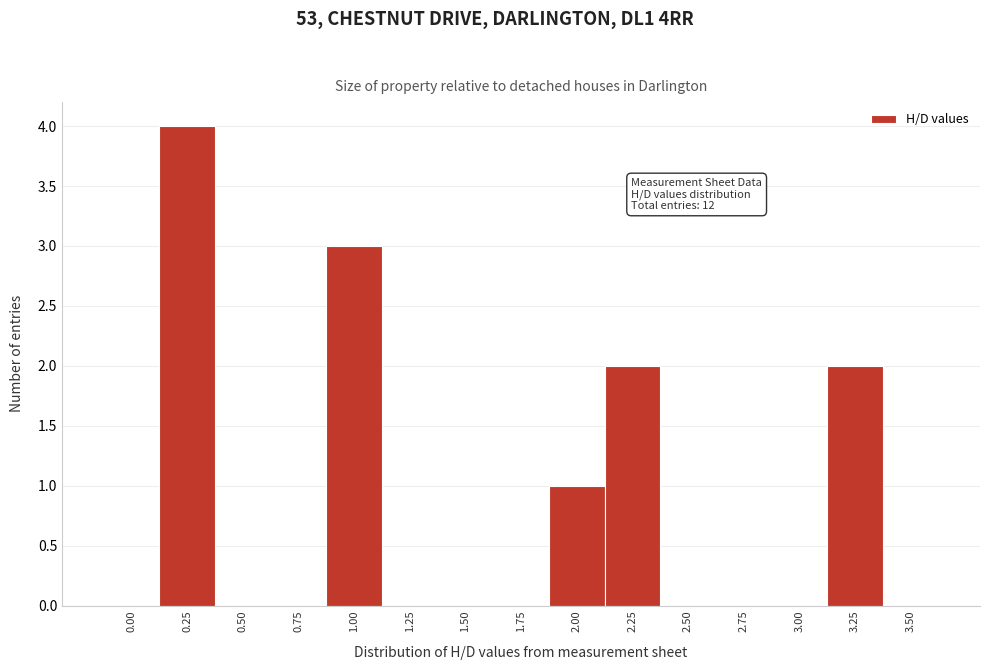

Reading right to left, what are all the values shown in this chart?

3.50=0	3.25=2	3.00=0	2.75=0	2.50=0	2.25=2	2.00=1	1.75=0	1.50=0	1.25=0	1.00=3	0.75=0	0.50=0	0.25=4	0.00=0